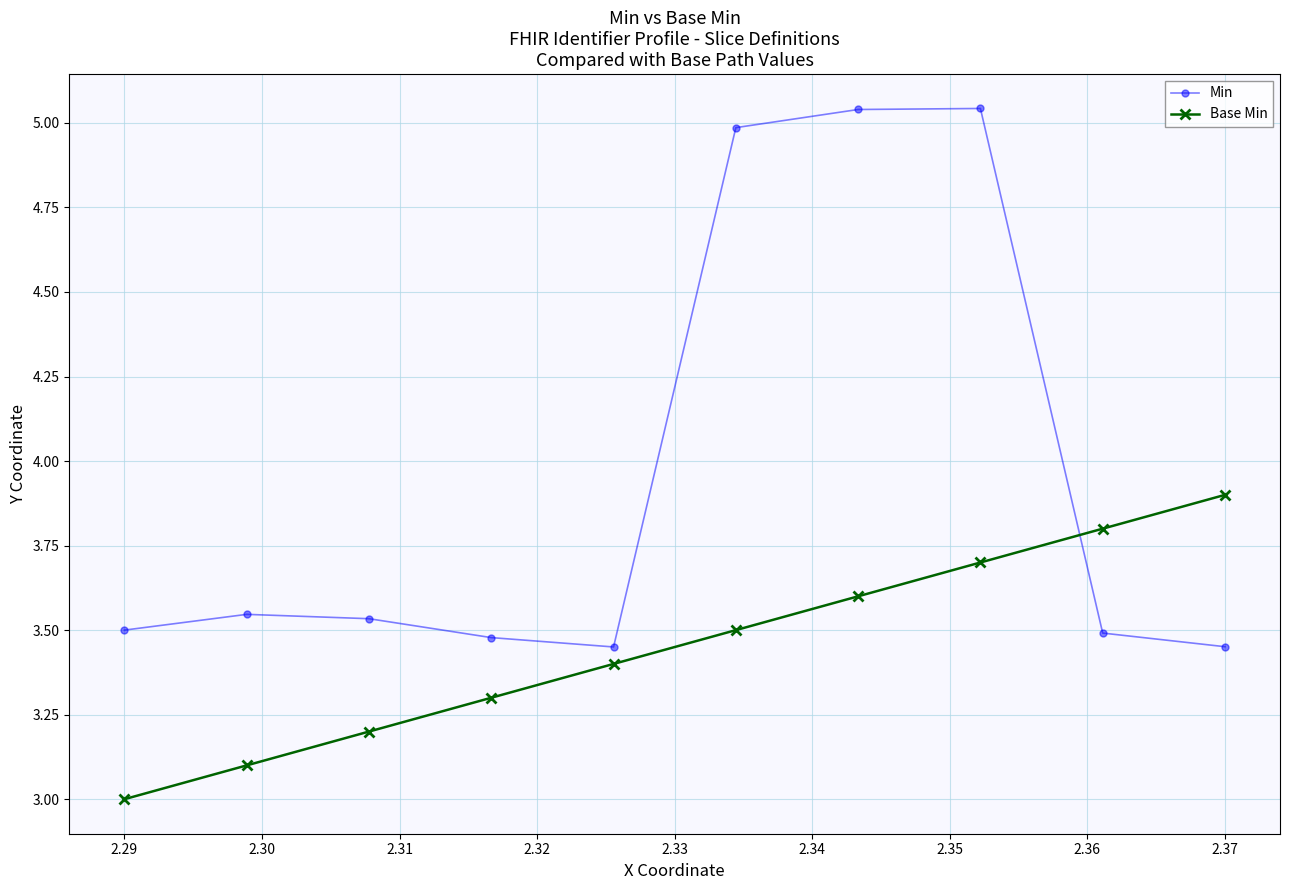

How many lines are shown in the chart?

2